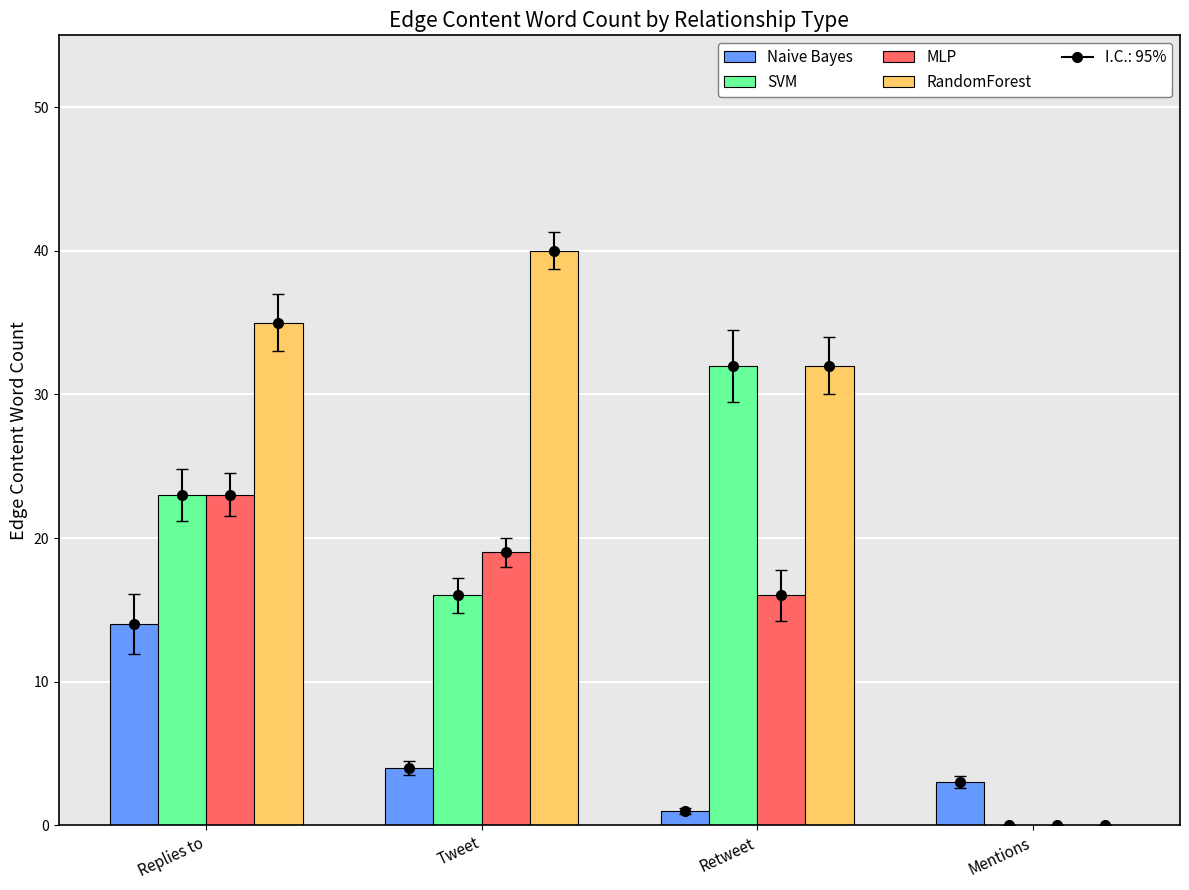

What position from the left is Mentions?

4